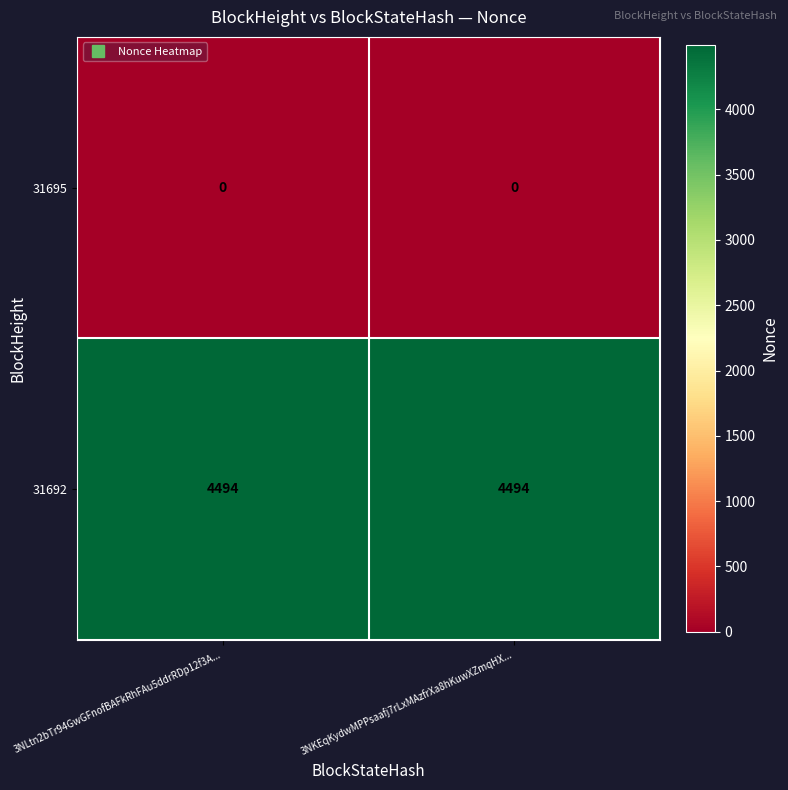

How many data points does each series have?

2